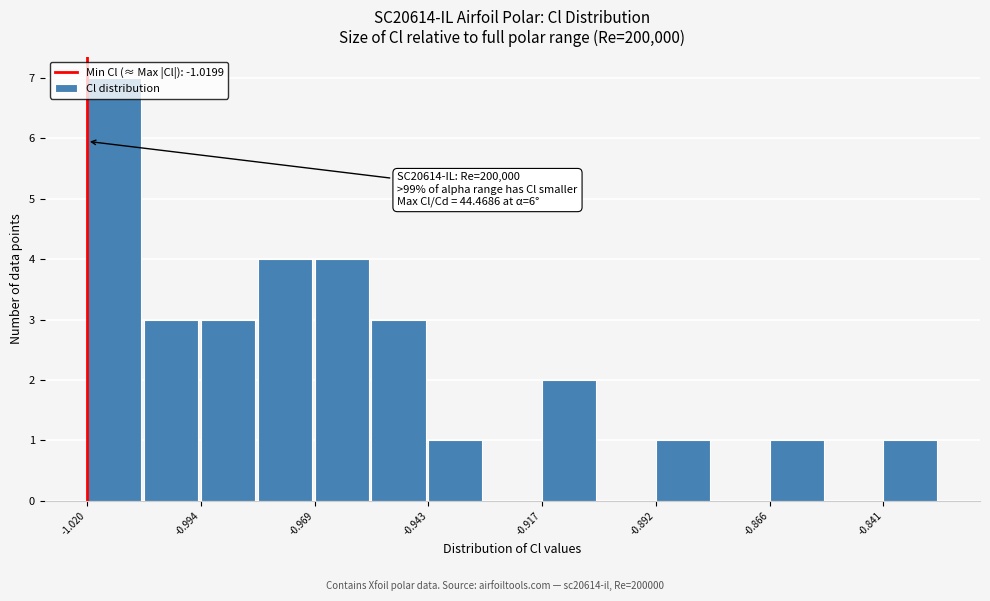

Around what value on the x-axis is the tallest bar? Give the approximate position of its centre, as read against the axis.

-1.015